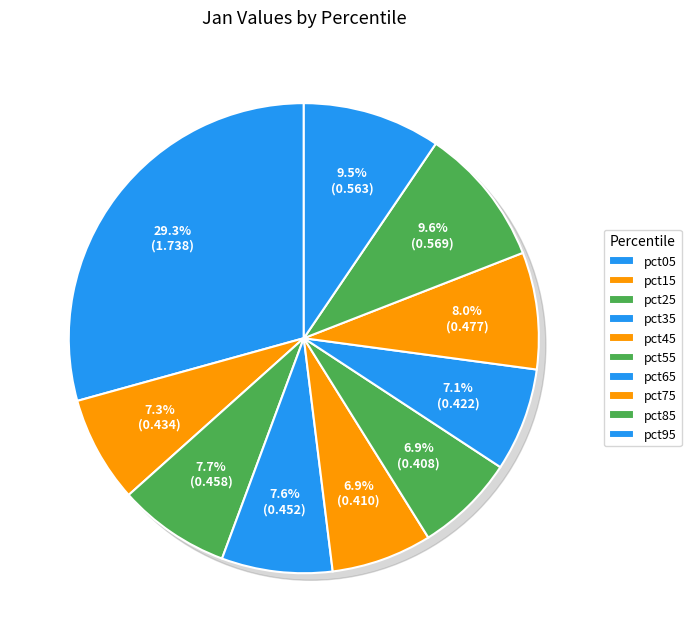

Is it true that pct75 is 14% of the pie?

False